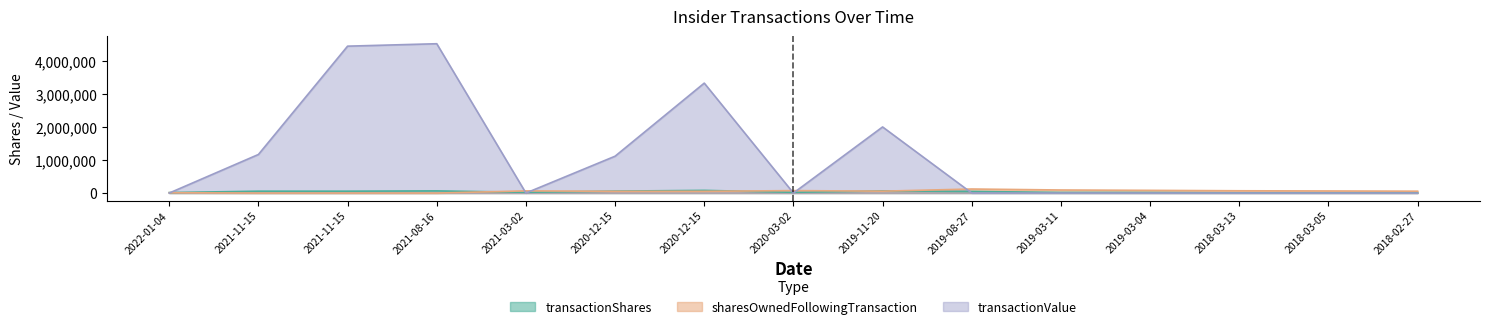

Reading right to left, what are all the values shown in this chart?

transactionShares: 2018-02-27=12571	2018-03-05=8776	2018-03-13=7843	2019-03-04=16867	2019-03-11=17774	2019-08-27=48938	2019-11-20=65360	2020-03-02=22765	2020-12-15=80758	2020-12-15=58680	2021-03-02=22982	2021-08-16=65408	2021-11-15=56626	2021-11-15=56626	2022-01-04=14192
sharesOwnedFollowingTransaction: 2018-02-27=56067	2018-03-05=62706	2018-03-13=68639	2019-03-04=81326	2019-03-11=92282	2019-08-27=121962	2019-11-20=56602	2020-03-02=73736	2020-12-15=51658	2020-12-15=51658	2021-03-02=65545	2021-08-16=0	2021-11-15=0	2021-11-15=0	2022-01-04=10354
transactionValue: 2018-02-27=0	2018-03-05=0	2018-03-13=0	2019-03-04=0	2019-03-11=0	2019-08-27=0	2019-11-20=1999362	2020-03-02=0	2020-12-15=3324900	2020-12-15=1114333	2021-03-02=0	2021-08-16=4516422	2021-11-15=4442876	2021-11-15=1166496	2022-01-04=0